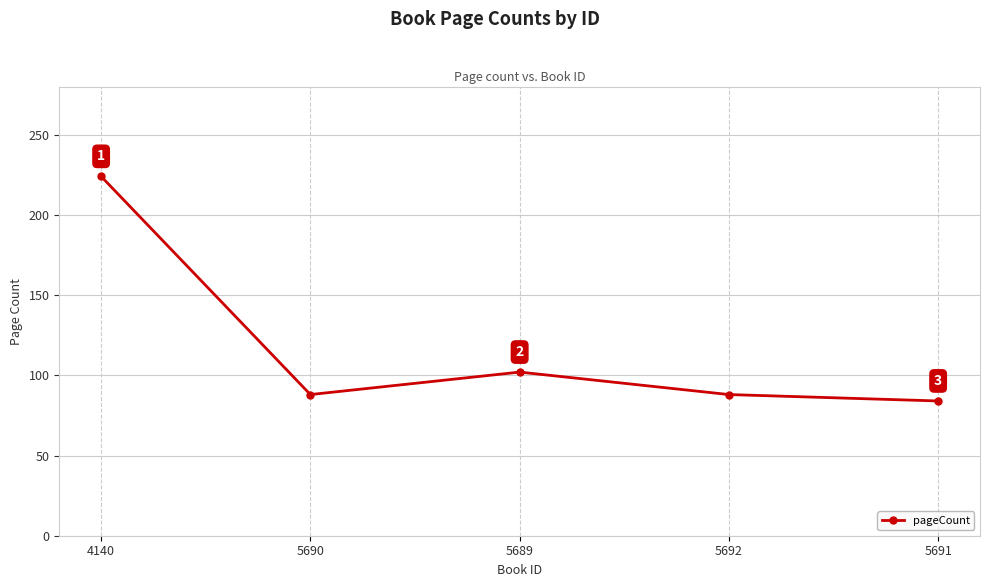

At which category does the chart reach its minimum across all series?

5691